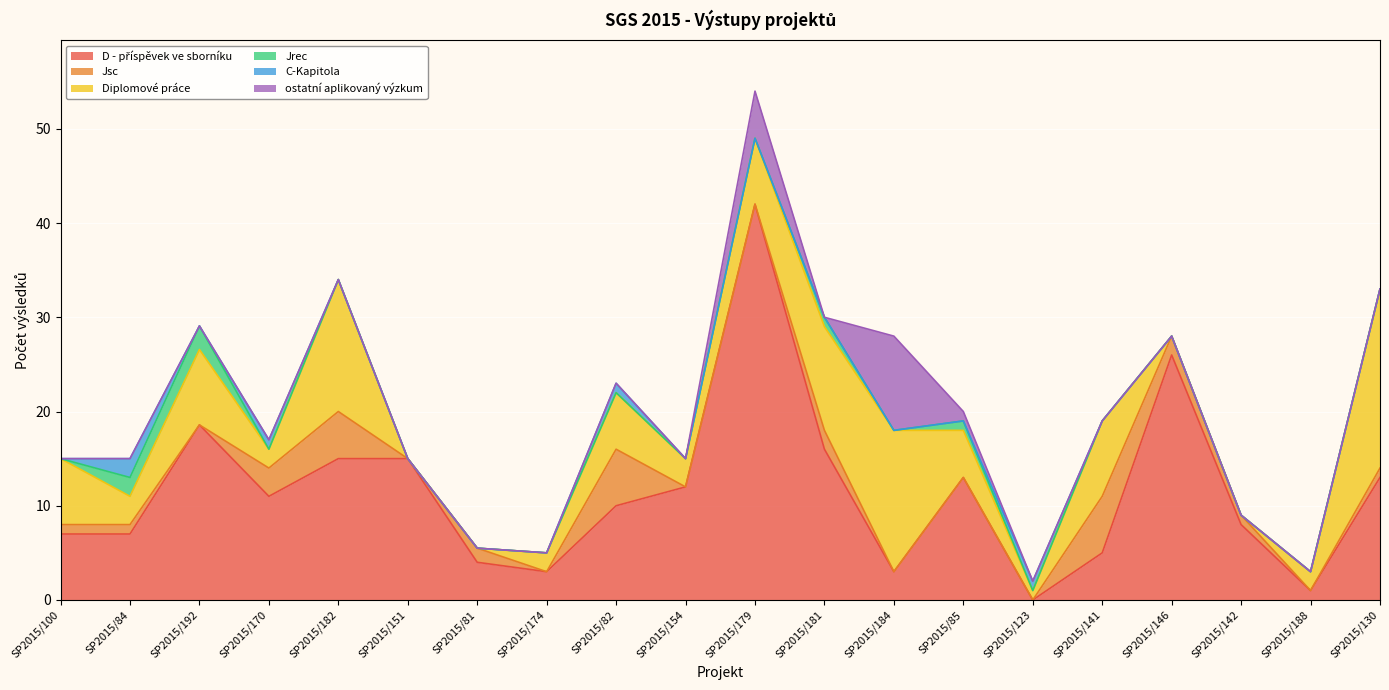

Is it true that D - příspěvek ve sborníku equals 2.3 at SP2015/141?

False